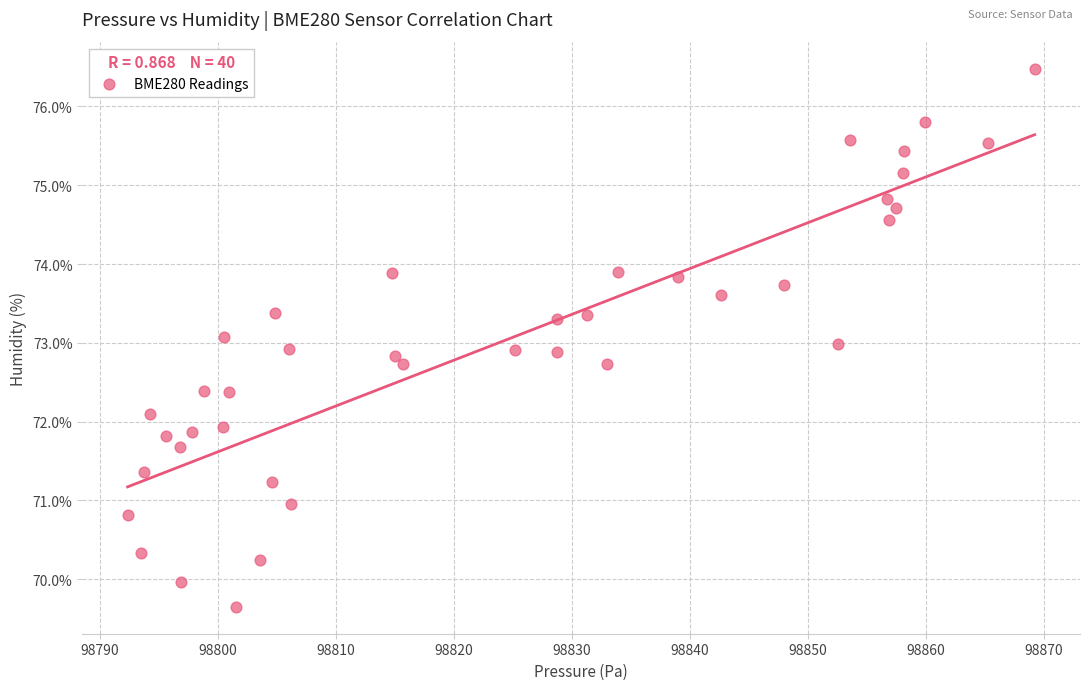

What is the range of Y values (max minus min)?

6.8